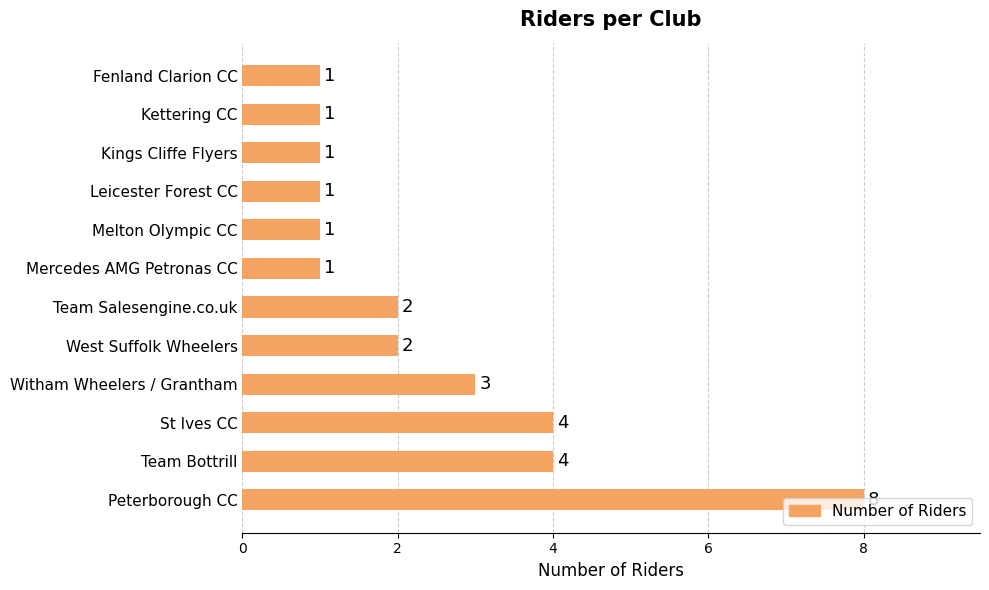

Are the bars horizontal?

Yes